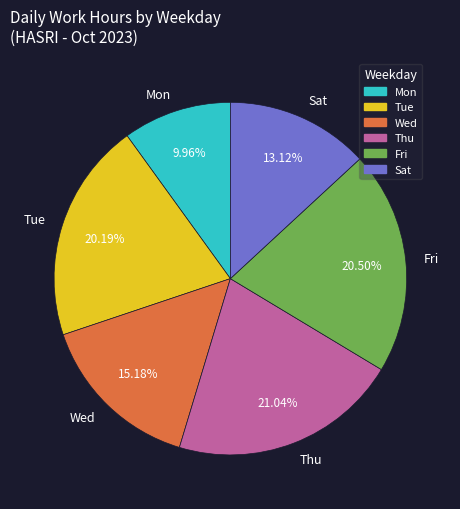

Is the sum of Wed and Tue greater than half?

No